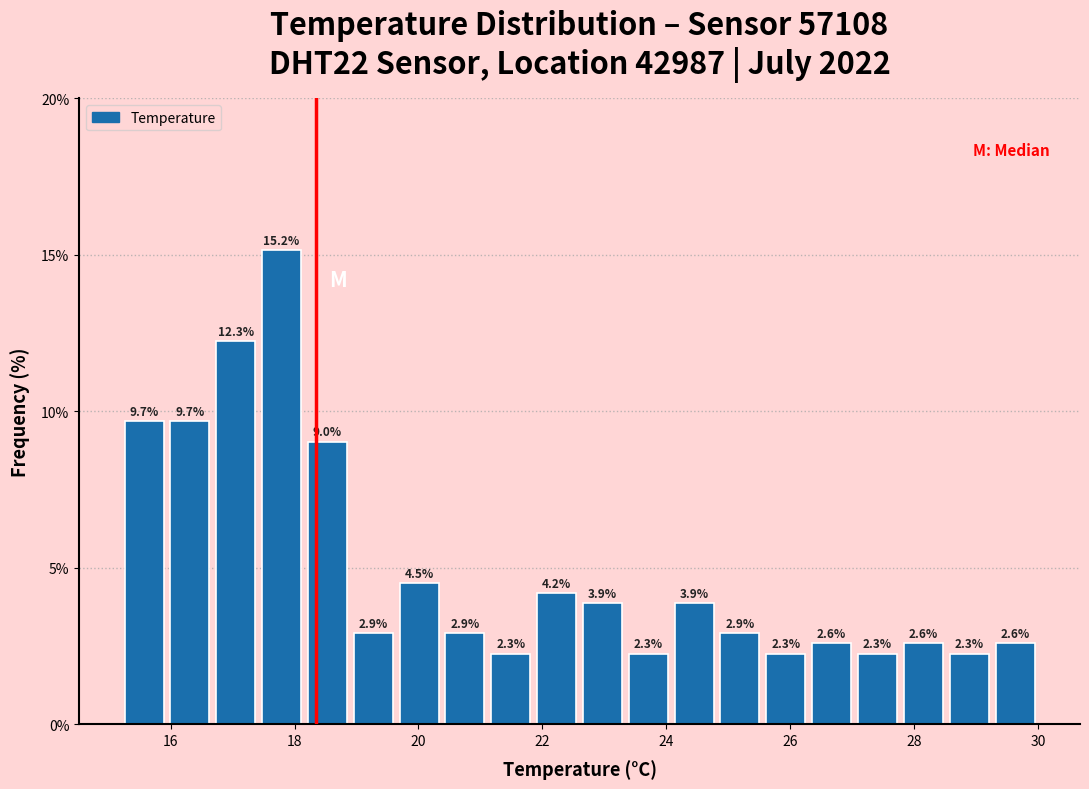

Around what value on the x-axis is the tallest bar? Give the approximate position of its centre, as read against the axis.

17.8